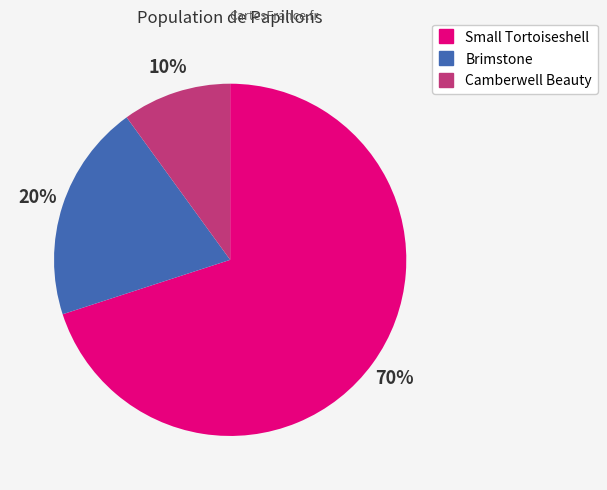

To the nearest percent, what is the difference between the largest and smallest slice percentages?

60%